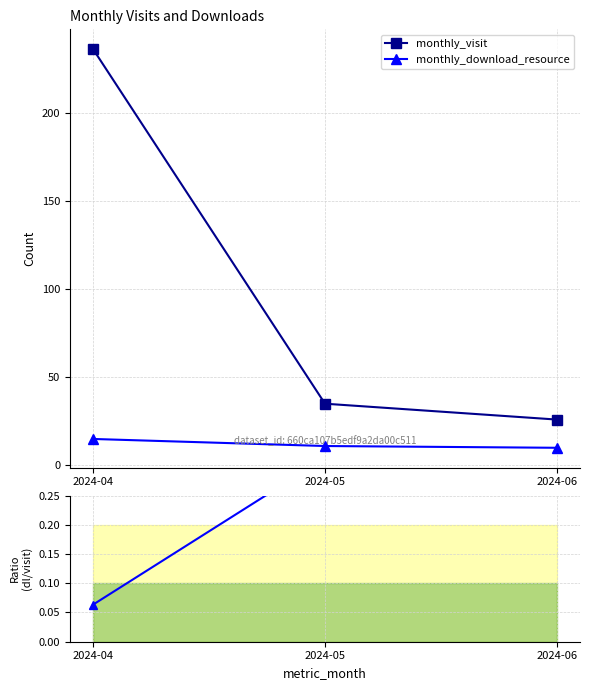

What is the highest value of the monthly_download_resource series?

15